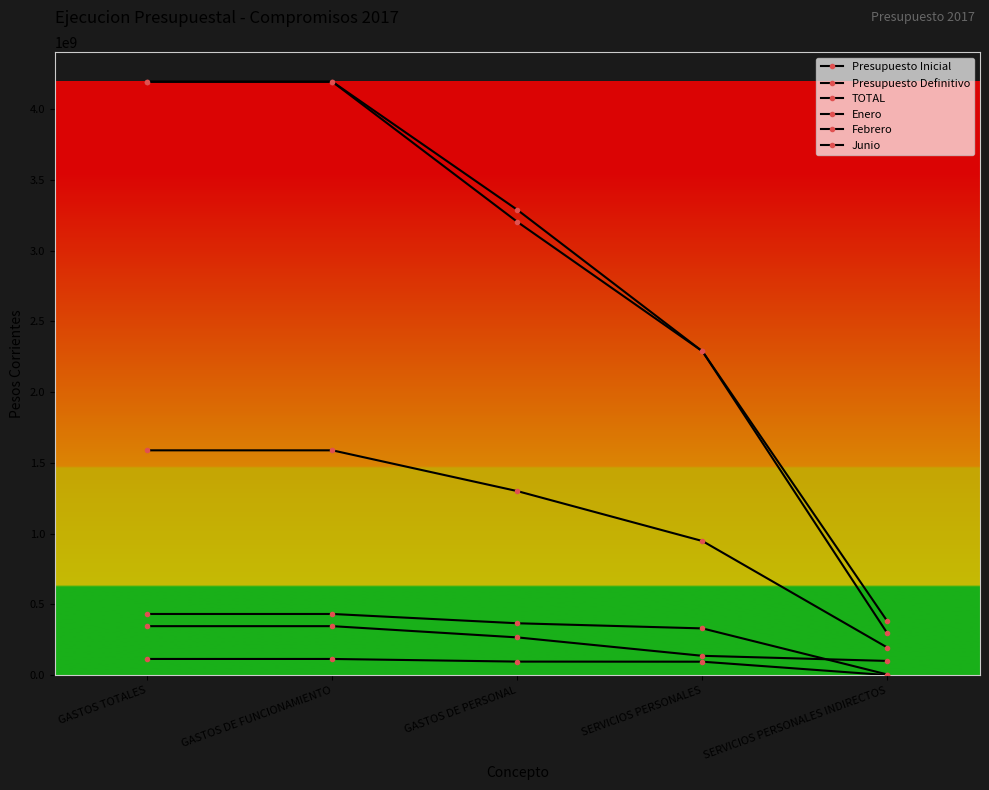

Is this an area chart (filled region under the line)?

No